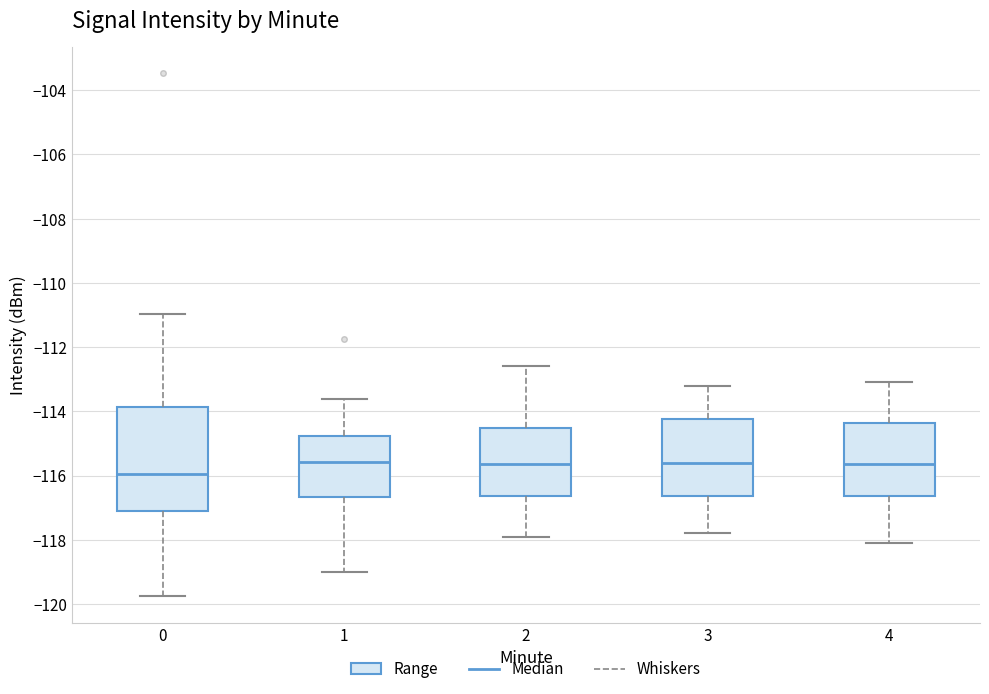

Reading left to right, read every box against the y-axis: the position of its median line, the range the box covers, and the ends of its whiskers. The values are not printed on the chart, so give them approximately, as read against the axis.

0: median -116.0, box -117.0 to -113.8, whiskers -119.8 to -111.0
1: median -115.6, box -116.6 to -114.8, whiskers -119.0 to -113.6
2: median -115.6, box -116.6 to -114.6, whiskers -117.8 to -112.6
3: median -115.6, box -116.6 to -114.2, whiskers -117.8 to -113.2
4: median -115.6, box -116.6 to -114.4, whiskers -118.0 to -113.0